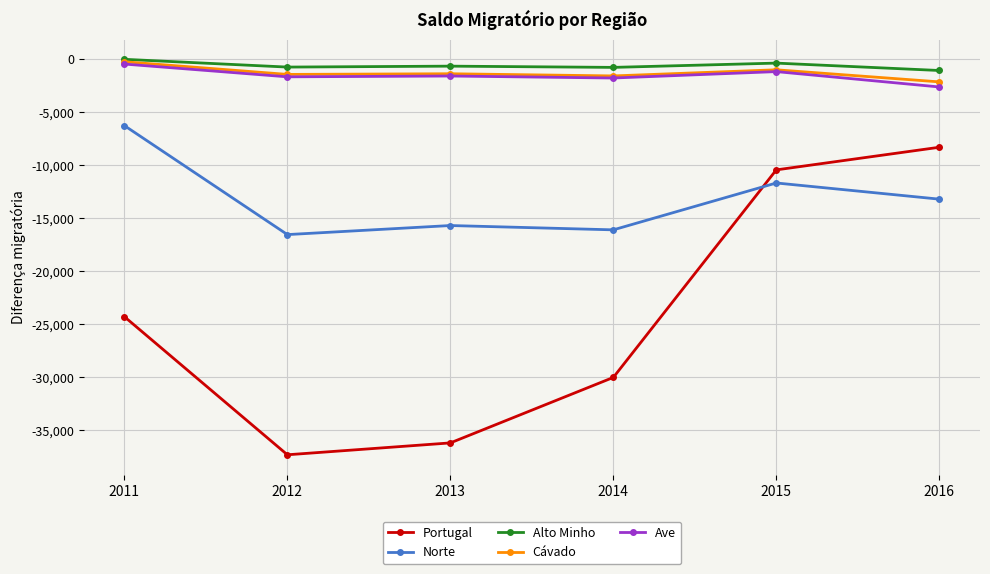

Where is Norte nearest to the value -11445?

2015